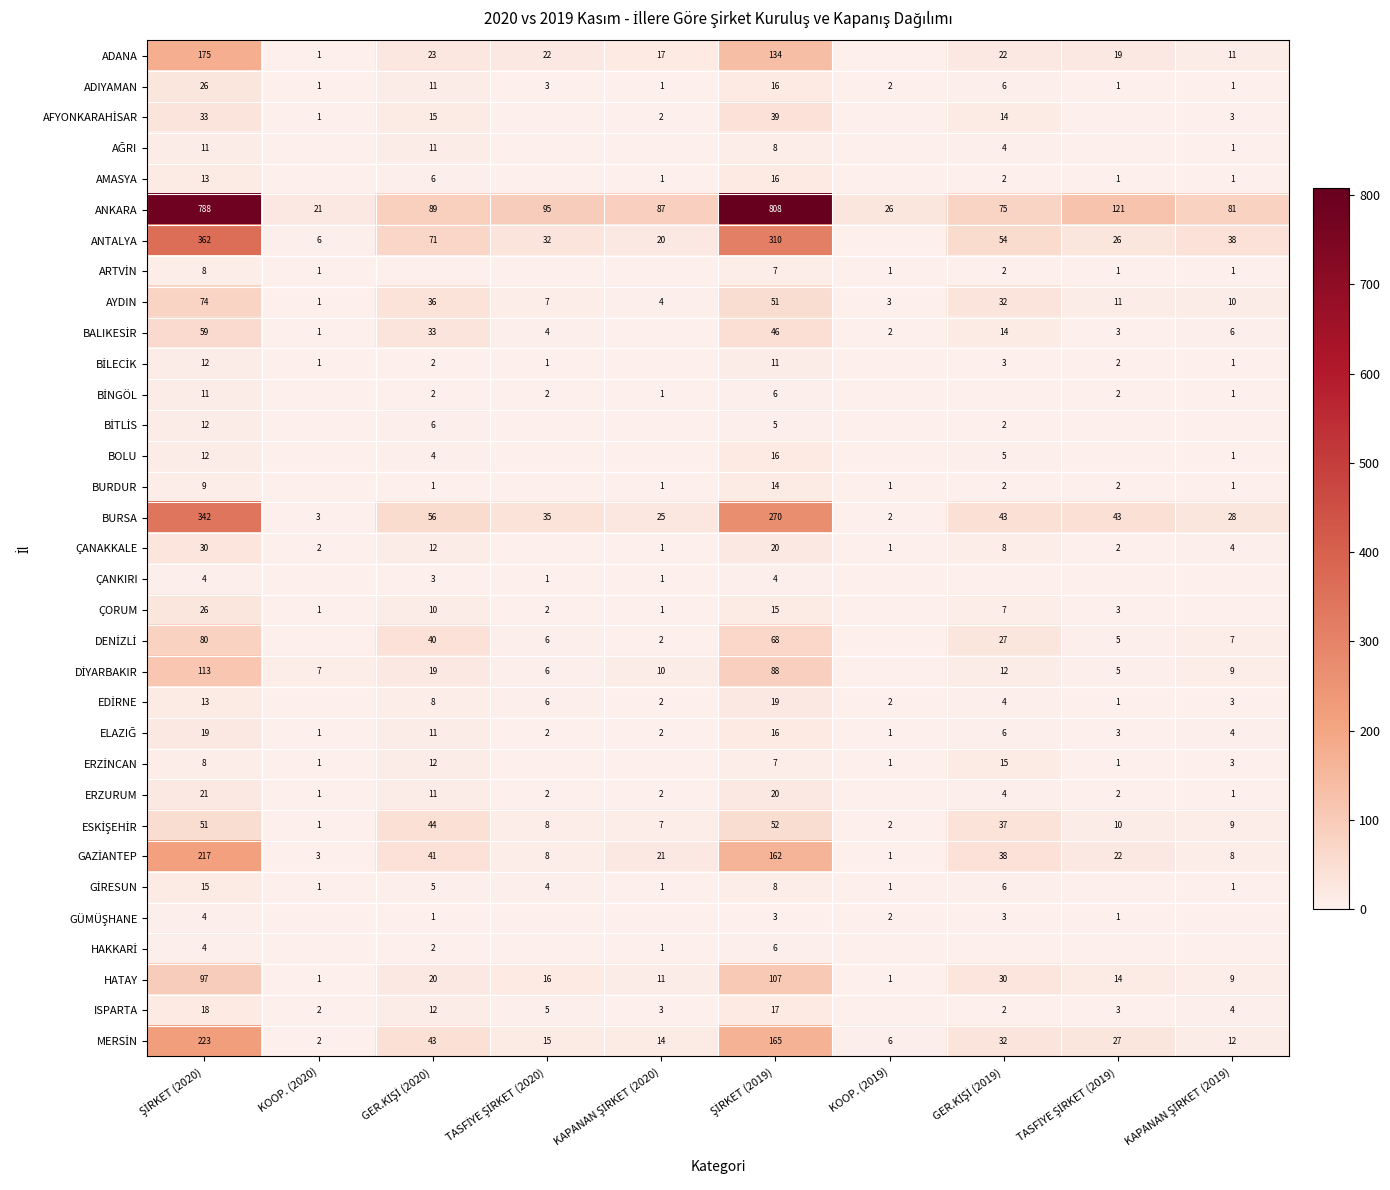

What is the difference between the second highest and minimum values in the BURSA series?

268